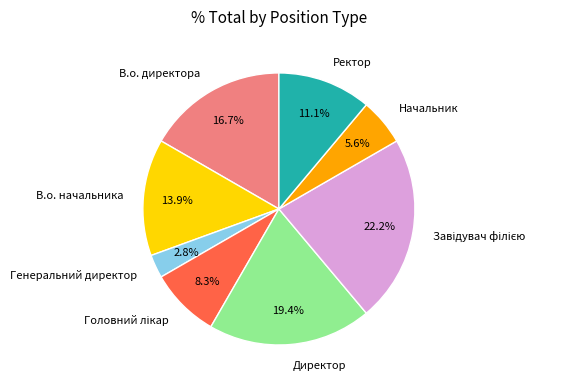

Which category has the smallest portion of the pie?

Генеральний директор